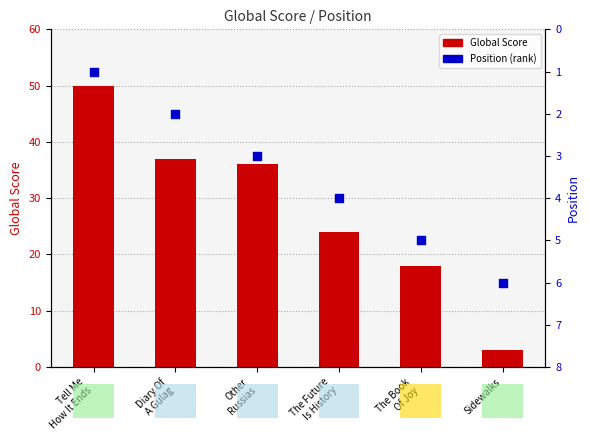

Which series has the largest Y range (max minus min)?

Global Score